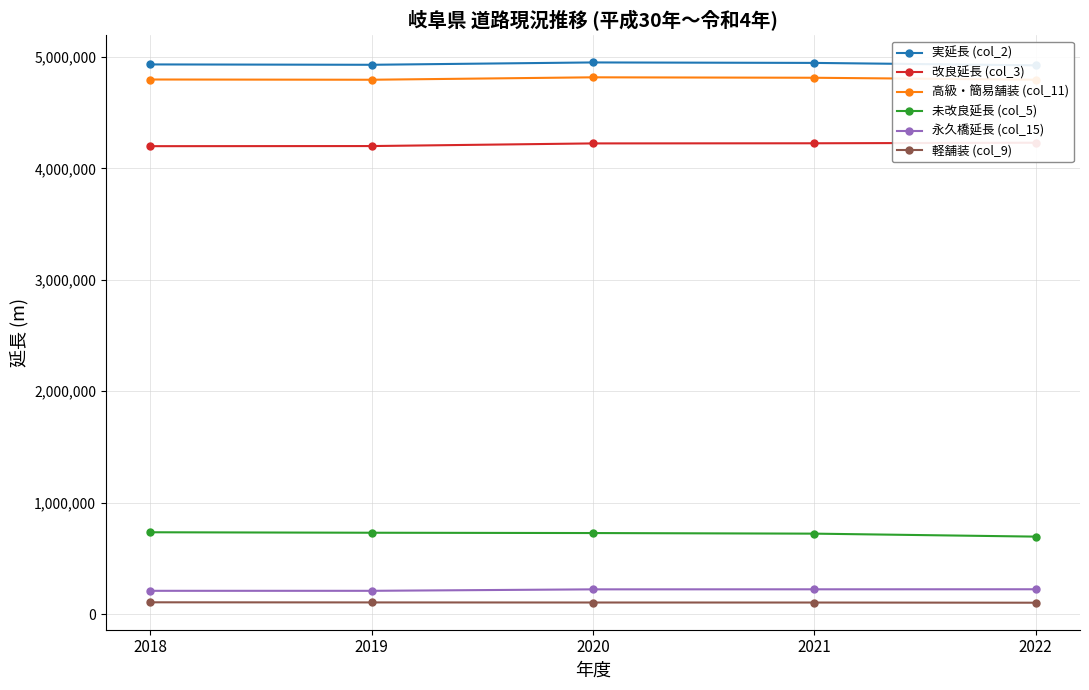

In 高級・簡易舗装 (col_11), how many points are lower than both neighbors (excluding endpoints)?

1